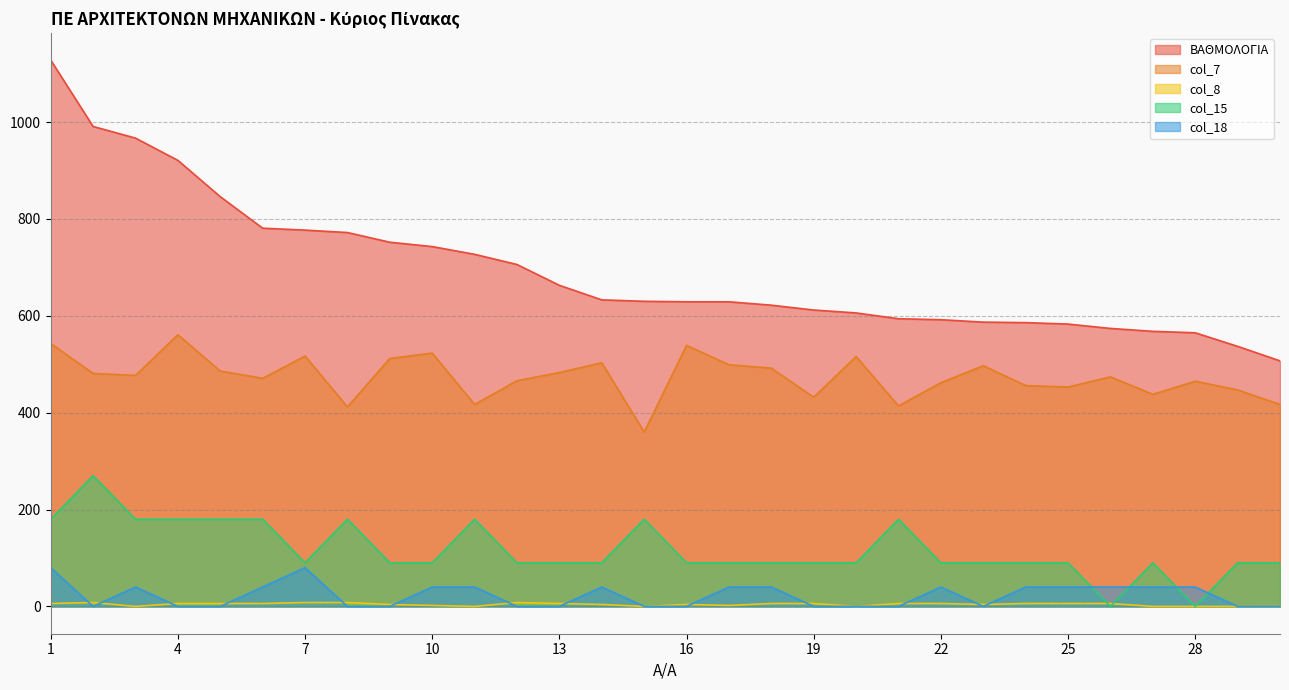

Reading right to left, what are all the values shown in this chart?

ΒΑΘΜΟΛΟΓΙΑ: 30=507	29=537	28=565	27=568	26=574	25=583	24=586	23=587	22=592	21=594	20=606	19=612	18=622	17=629	16=629	15=630	14=633	13=663	12=706	11=727	10=743	9=752	8=772	7=777	6=781	5=846	4=921	3=967	2=991	1=1128
col_7: 30=417	29=447	28=465	27=438	26=474	25=453	24=456	23=497	22=462	21=414	20=516	19=432	18=492	17=499	16=539	15=360	14=503	13=483	12=466	11=417	10=523	9=512	8=412	7=517	6=471	5=486	4=561	3=477	2=481	1=543
col_8: 30=0	29=0	28=0	27=0	26=6	25=6	24=6	23=4	22=6	21=6	20=0	19=6	18=6	17=2	16=4	15=0	14=4	13=6	12=8	11=0	10=2	9=4	8=8	7=8	6=6	5=6	4=6	3=0	2=8	1=6
col_15: 30=90	29=90	28=0	27=90	26=0	25=90	24=90	23=90	22=90	21=180	20=90	19=90	18=90	17=90	16=90	15=180	14=90	13=90	12=90	11=180	10=90	9=90	8=180	7=90	6=180	5=180	4=180	3=180	2=270	1=180
col_18: 30=0	29=0	28=40	27=40	26=40	25=40	24=40	23=0	22=40	21=0	20=0	19=0	18=40	17=40	16=0	15=0	14=40	13=0	12=0	11=40	10=40	9=0	8=0	7=80	6=40	5=0	4=0	3=40	2=0	1=80